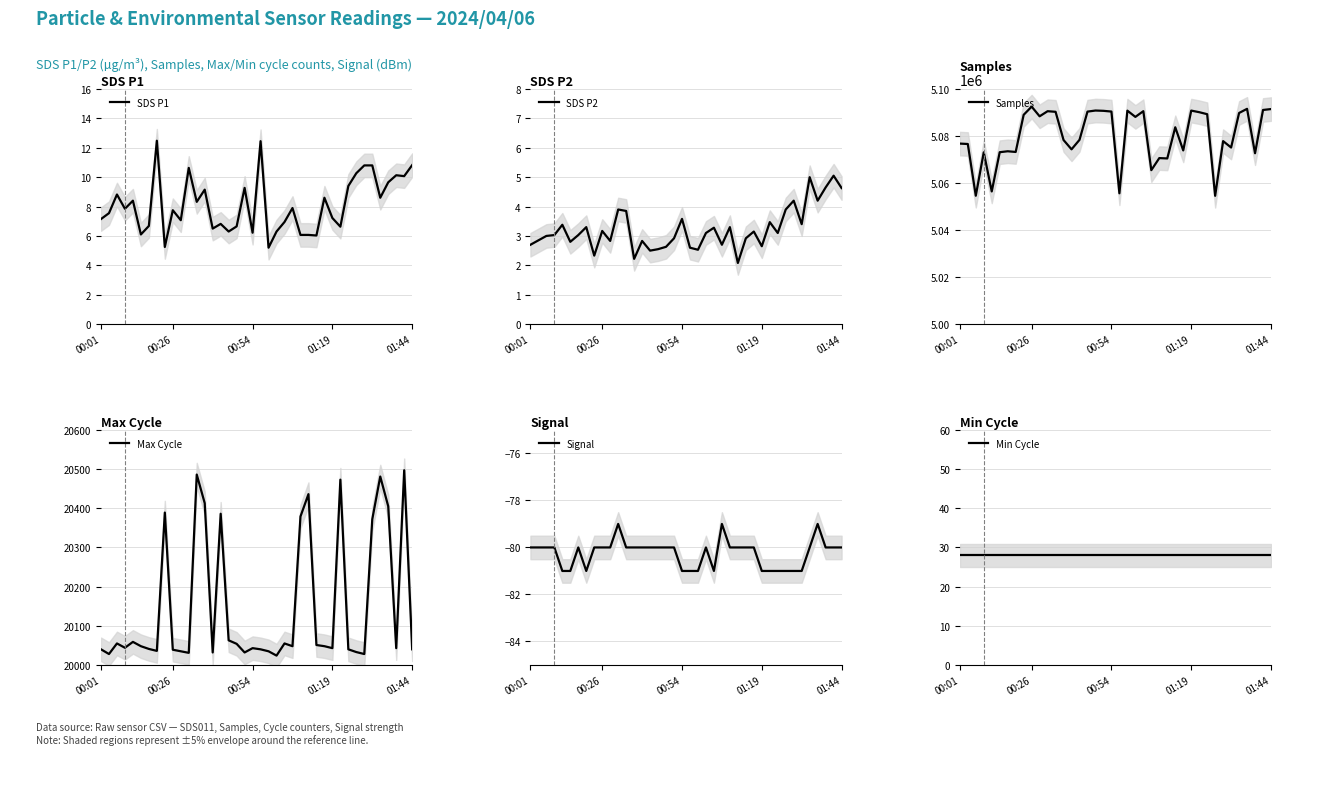

The Max Cycle series shows 29094.2 at 38. True or false?

False